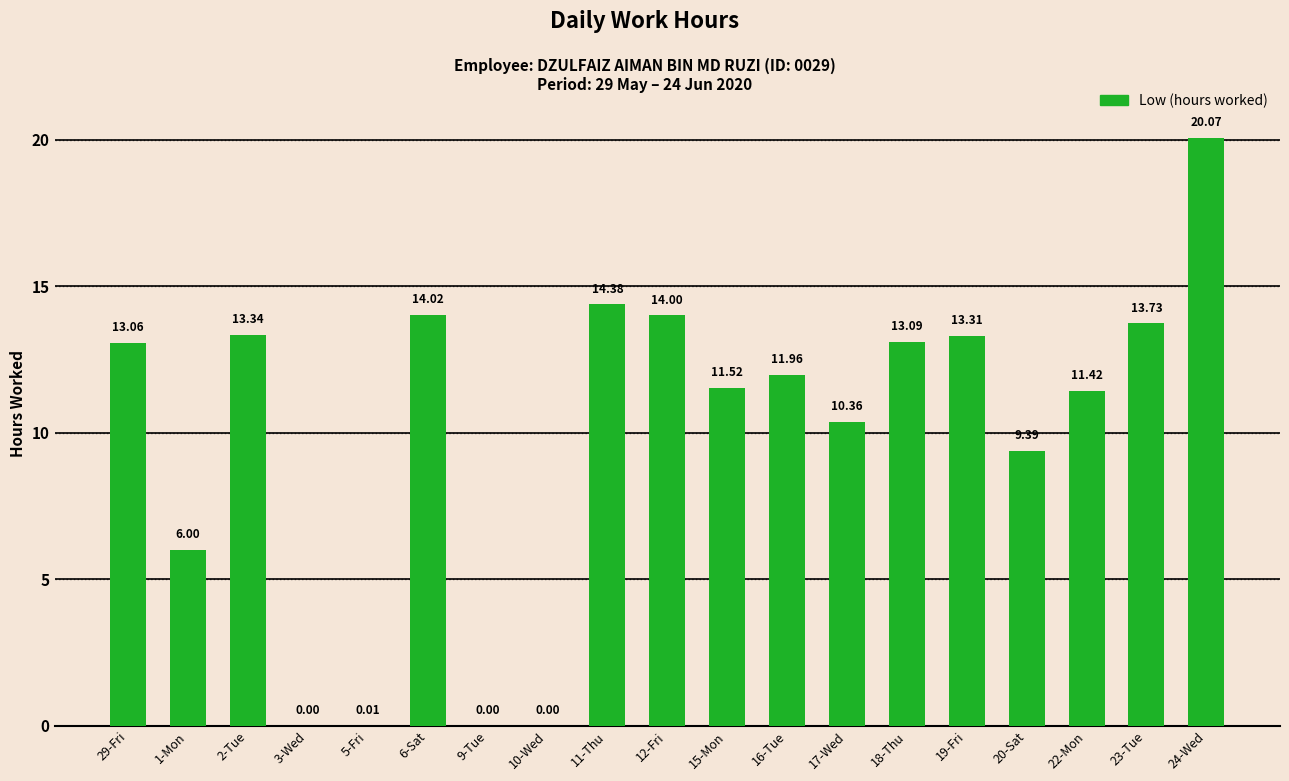

What is the ratio of the value at 17-Wed to the value at 2-Tue?

0.8